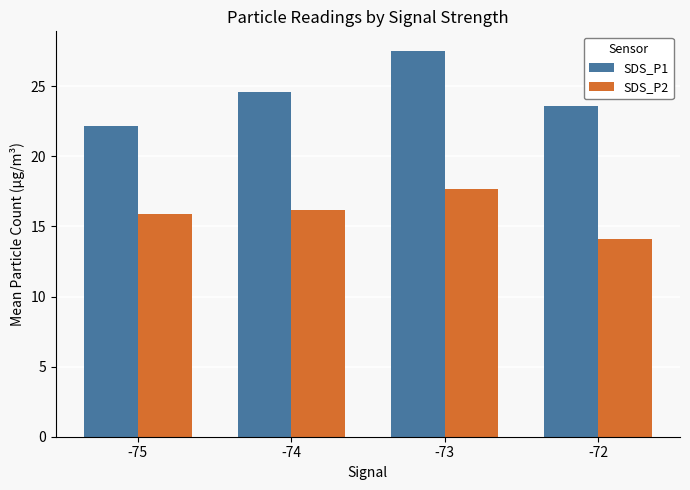

Reading left to right, extract all data points from this chart.

SDS_P1: 22.2	24.6	27.5	23.6
SDS_P2: 15.9	16.2	17.7	14.1